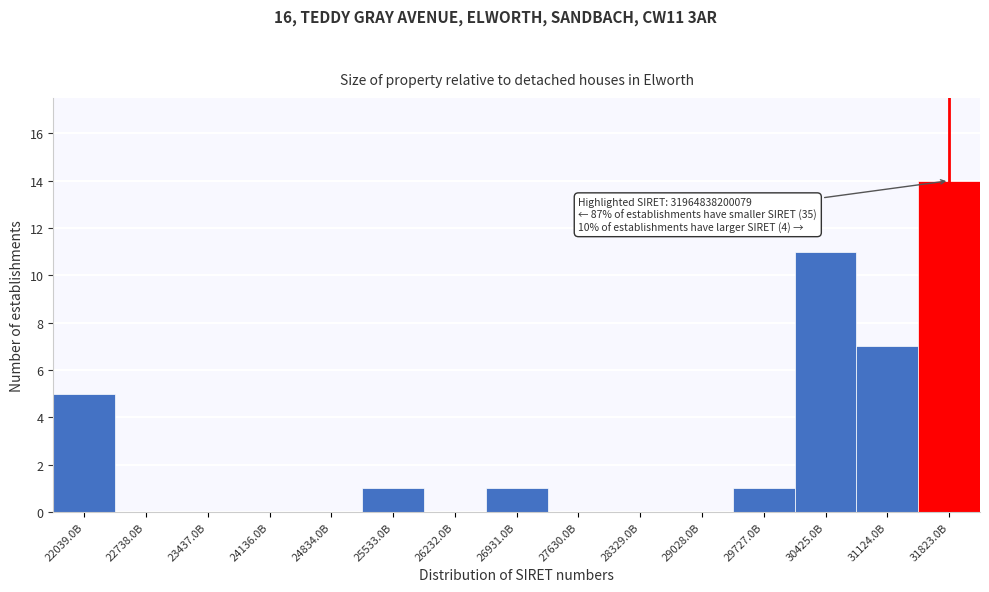

Reading left to right, transcribe all the data shown in this chart.

22039.0B=5	22738.0B=0	23437.0B=0	24136.0B=0	24834.0B=0	25533.0B=1	26232.0B=0	26931.0B=1	27630.0B=0	28329.0B=0	29028.0B=0	29727.0B=1	30425.0B=11	31124.0B=7	31823.0B=14